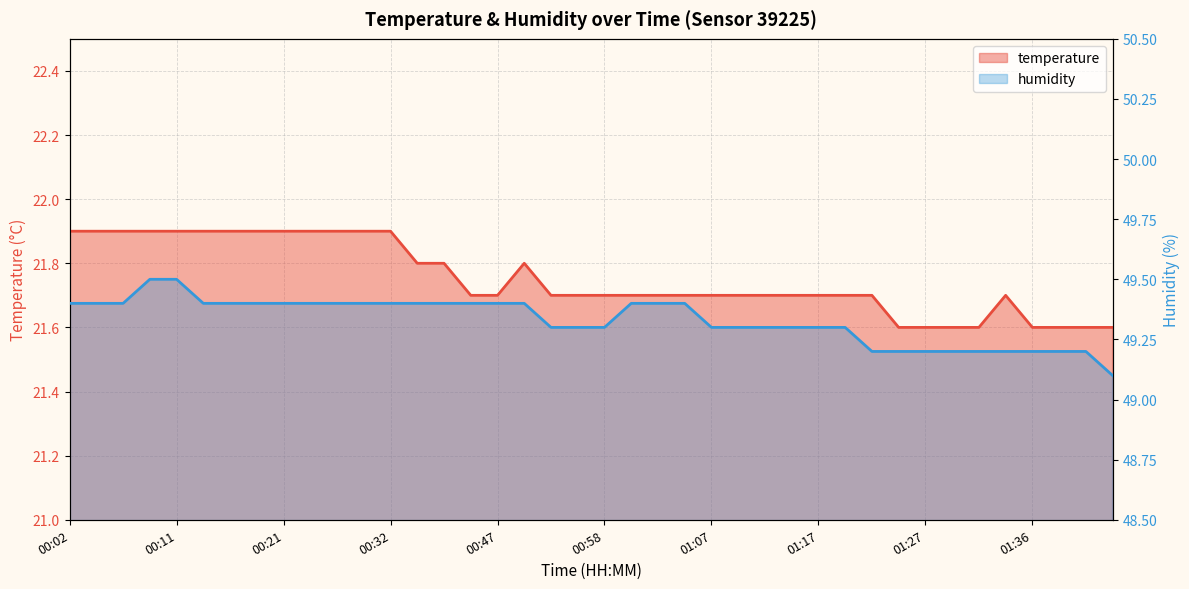

True or false: humidity and temperature intersect in this chart.

False